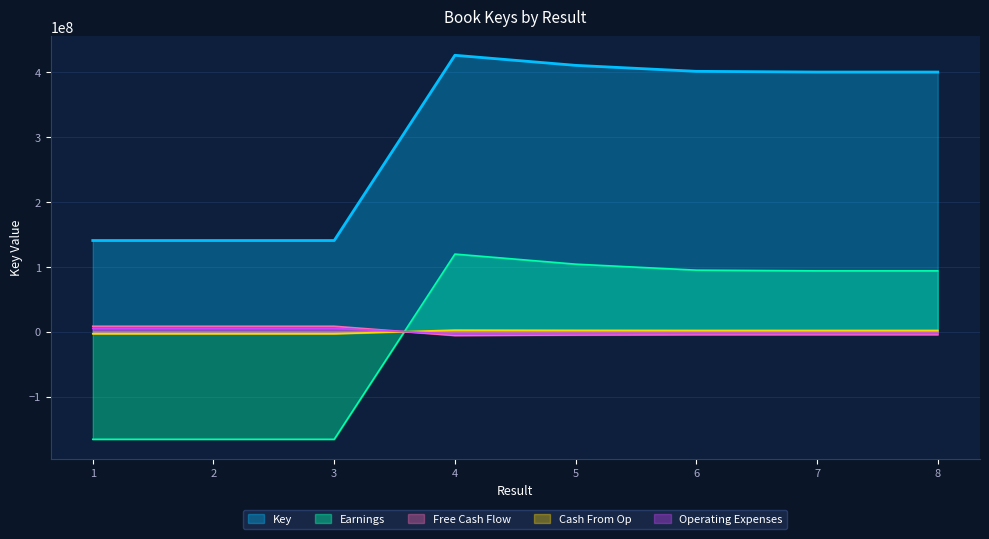

Between 8 and 1, which is larger?

8